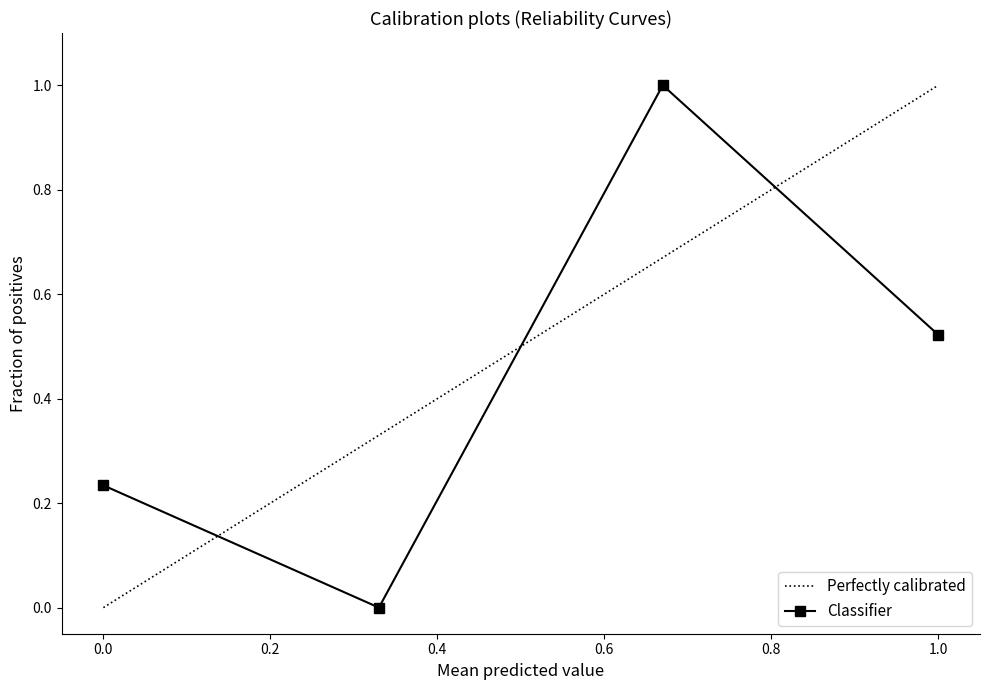

True or false: Classifier has a value of 0.3 at 1.0.

False